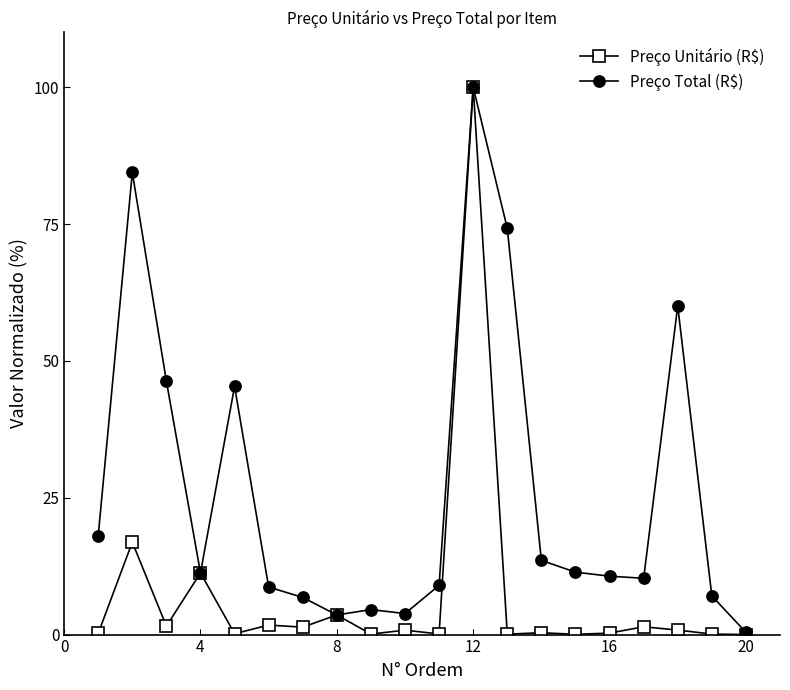

At how many categories does at least one series exceed 26?

6